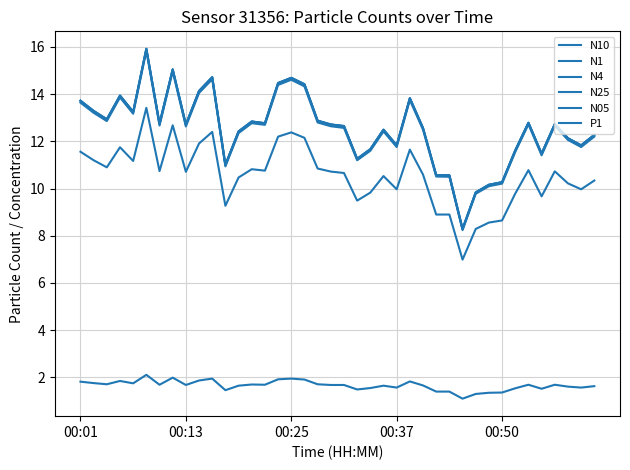

List the series in order of their peak value, highest first.

N10, N4, N25, N1, N05, P1